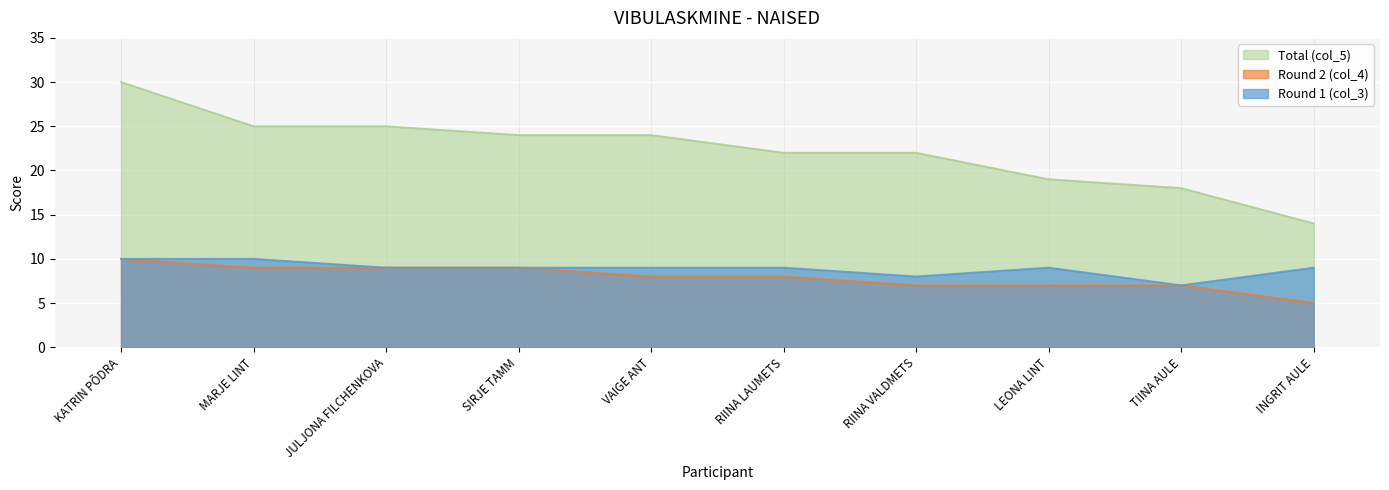

What position from the right is LEONA LINT?

3